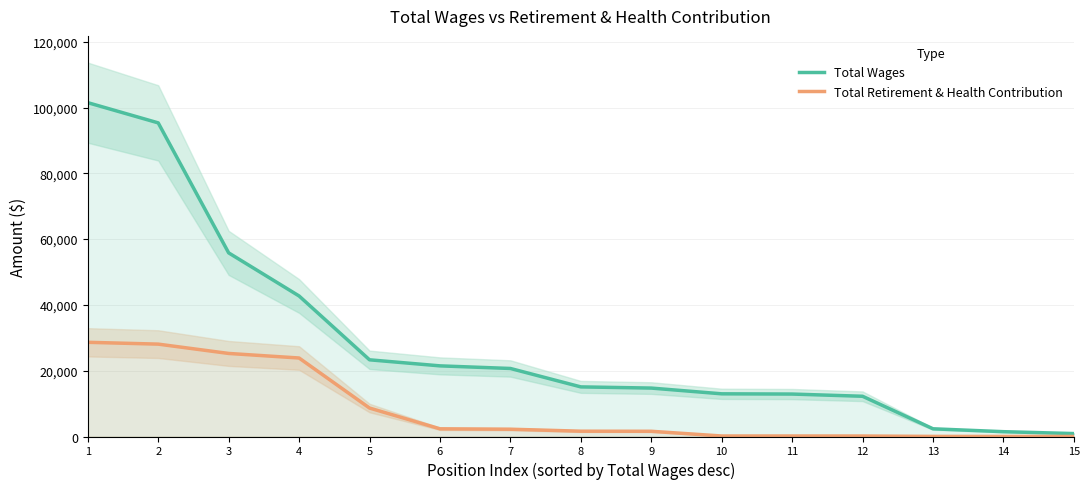

The Total Wages series shows 6956 at 9. True or false?

False